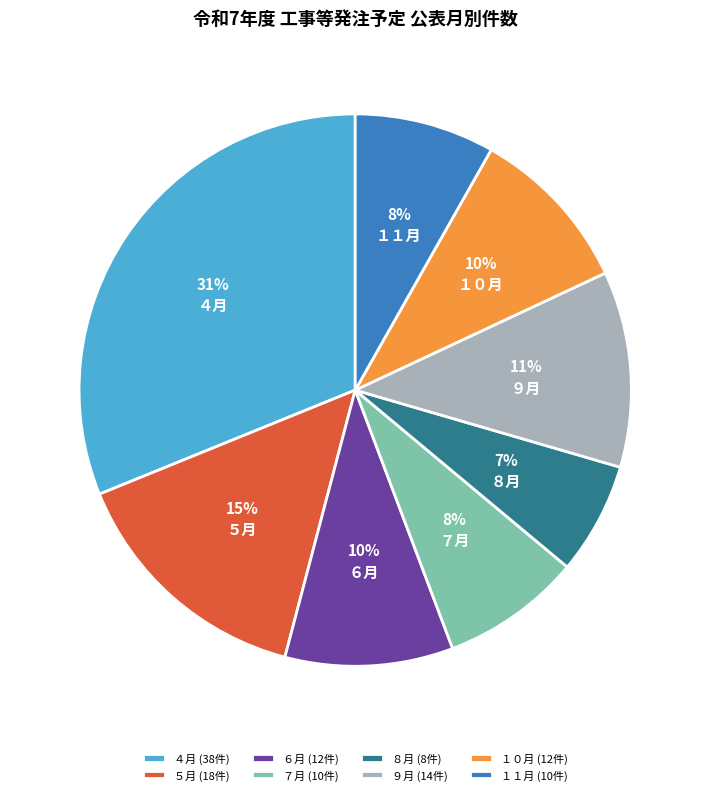

Between ４月 and １０月, which is larger?

４月